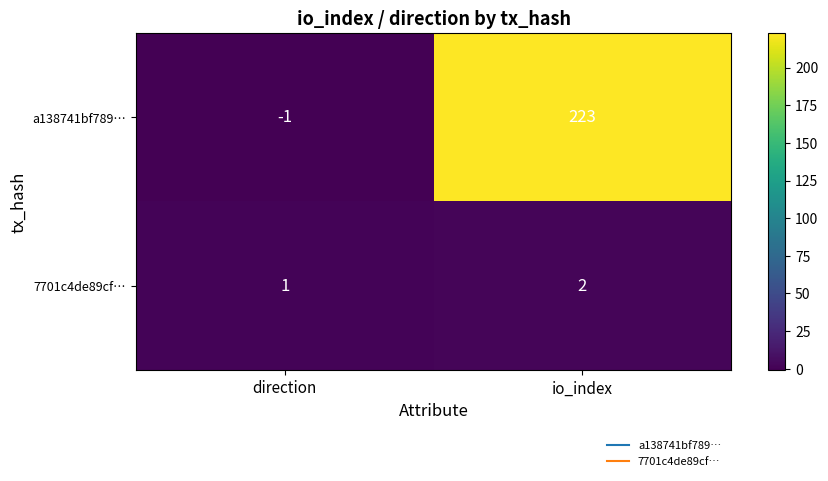

Count the number of categories in the chart.

2